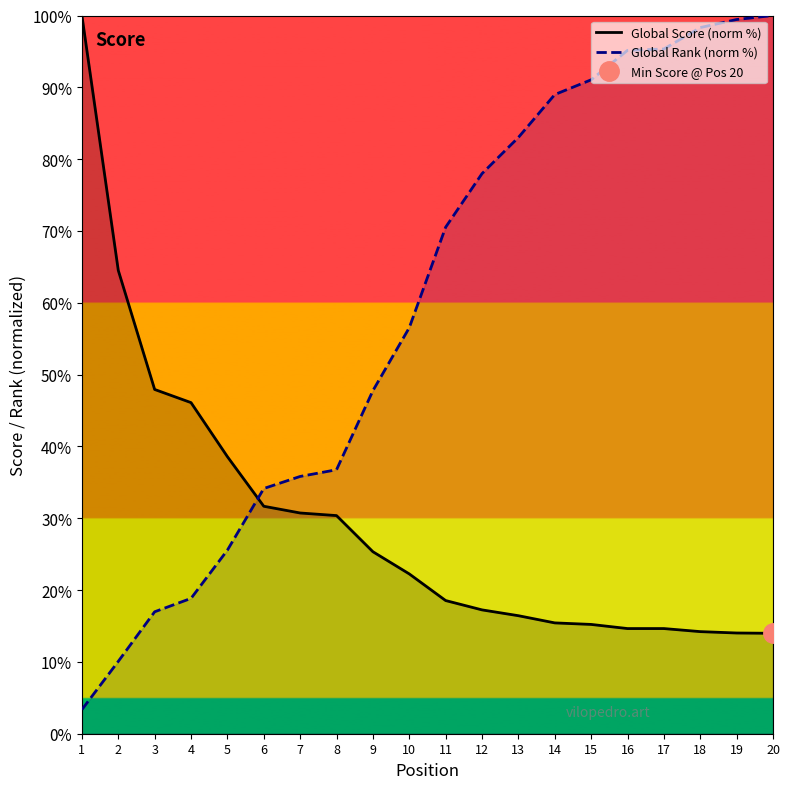

Reading left to right, list all the values displayed in this chart.

Global Score (norm %): 100.0	64.5	47.9	46.1	38.6	31.7	30.7	30.4	25.3	22.3	18.5	17.2	16.4	15.4	15.2	14.6	14.6	14.2	14.0	14.0
Global Rank (norm %): 3.4	10.1	17.0	18.8	25.6	34.1	35.8	36.8	47.8	56.5	70.5	78.0	83.0	89.0	91.0	95.1	95.3	98.3	99.4	100.0